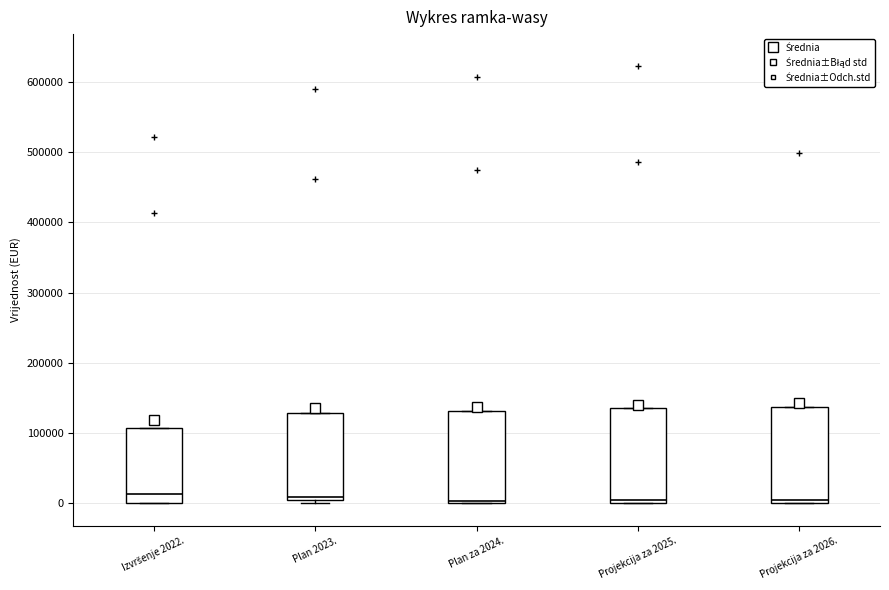

Where is the lower edge of the box for Plan za 2024. on the y-axis? The values are not printed on the chart, so give them approximately, as read against the axis.

0